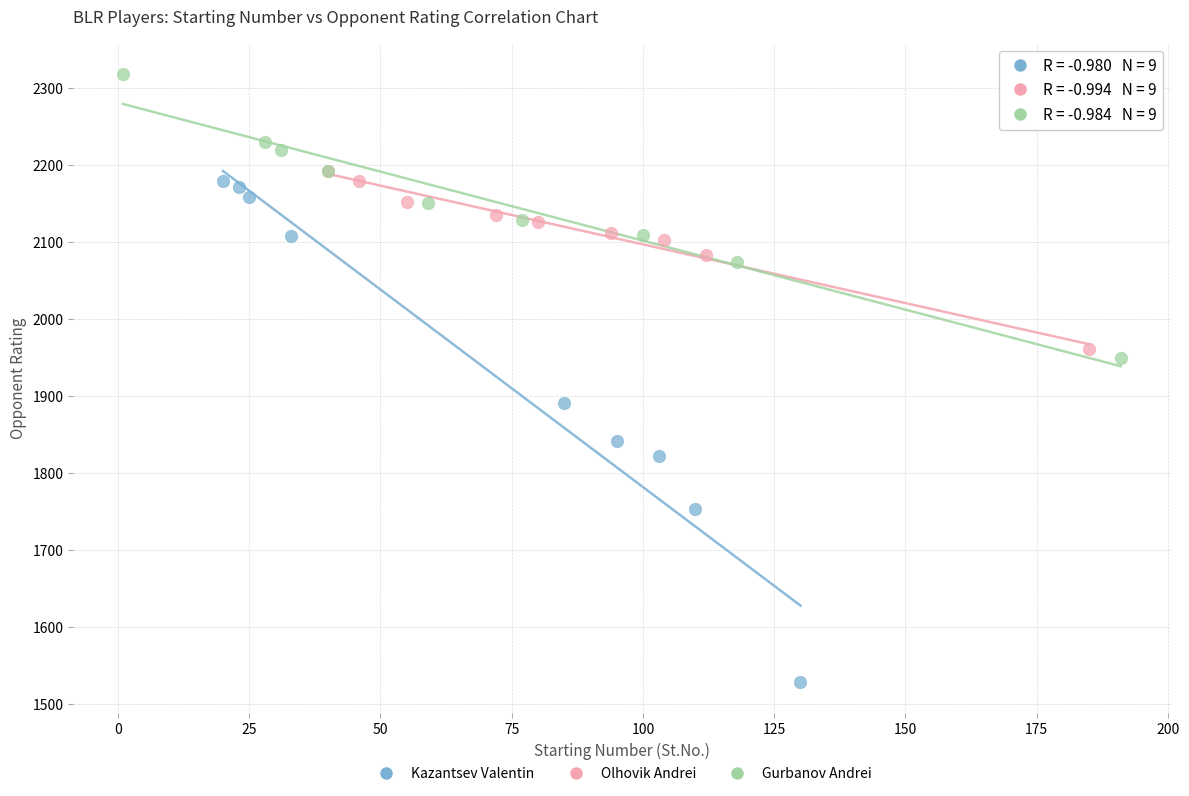

Which series reaches the minimum Y coordinate?

Kazantsev Valentin